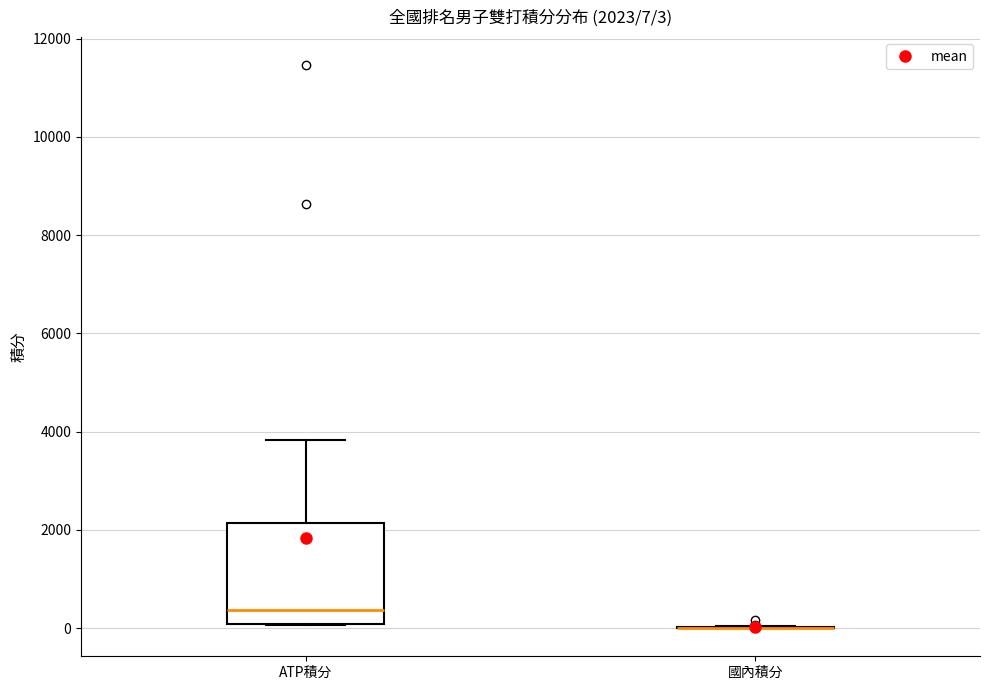

Comparing the boxes themselves (not the whiskers), which one is the tallest?

ATP積分